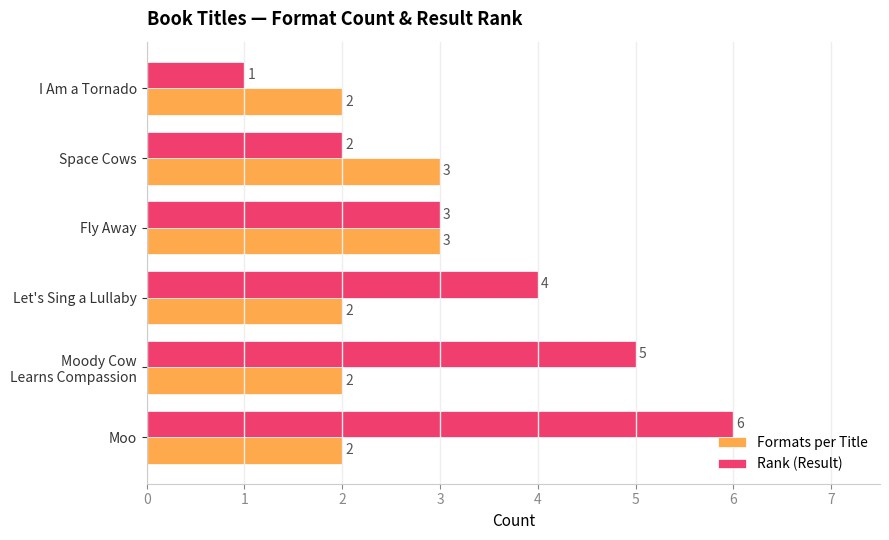

Which label corresponds to the largest value in the chart?

Moo